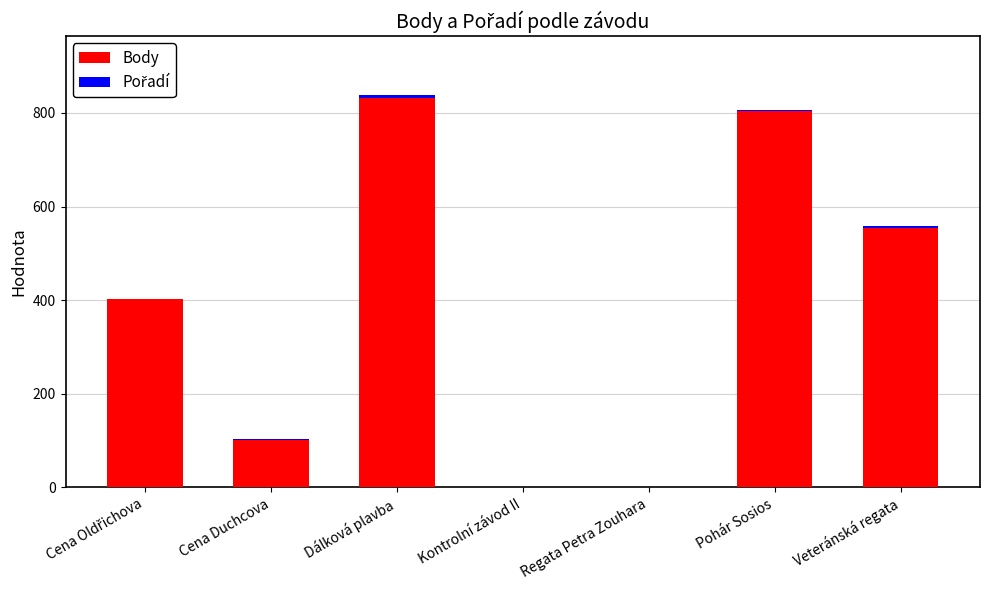

Which category has the highest value in the Body series?

Dálková plavba